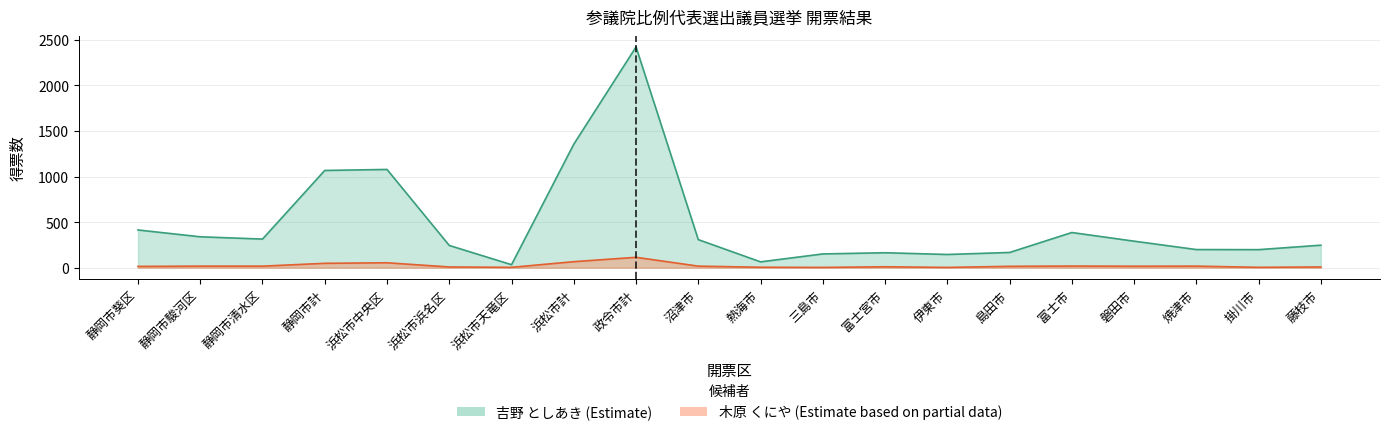

Reading left to right, list all the values displayed in this chart.

吉野 としあき: 静岡市葵区=414	静岡市駿河区=339	静岡市清水区=314	静岡市計=1067	浜松市中央区=1078	浜松市浜名区=244	浜松市天竜区=33	浜松市計=1355	政令市計=2422	沼津市=308	熱海市=64	三島市=151	富士宮市=164	伊東市=145	島田市=167	富士市=386	磐田市=291	焼津市=199	掛川市=198	藤枝市=247
木原 くにや: 静岡市葵区=14	静岡市駿河区=17	静岡市清水区=17	静岡市計=48	浜松市中央区=54	浜松市浜名区=8	浜松市天竜区=4	浜松市計=66	政令市計=114	沼津市=17	熱海市=5	三島市=3	富士宮市=10	伊東市=3	島田市=15	富士市=18	磐田市=16	焼津市=17	掛川市=4	藤枝市=8